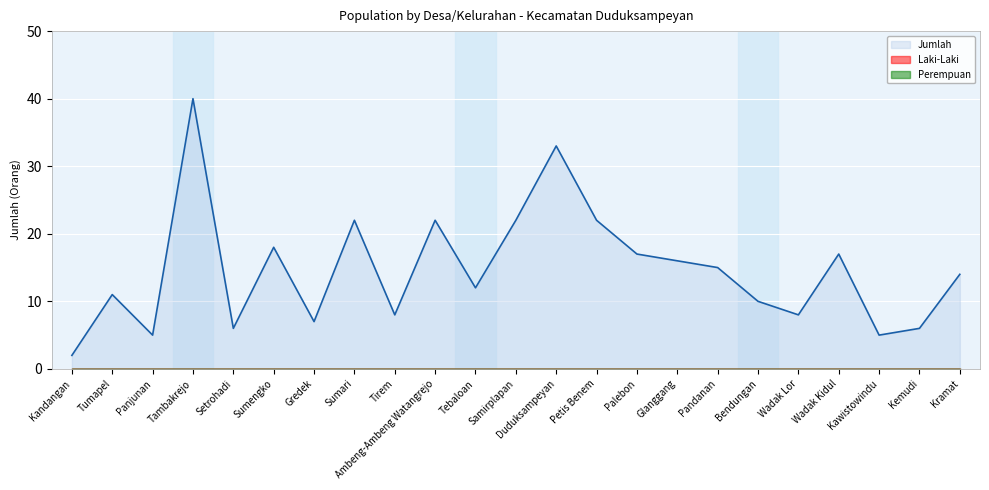

Reading right to left, transcribe all the data shown in this chart.

Jumlah: Kramat=14	Kemudi=6	Kawistowindu=5	Wadak Kidul=17	Wadak Lor=8	Bendungan=10	Pandanan=15	Glanggang=16	Palebon=17	Petis Benem=22	Duduksampeyan=33	Samirplapan=22	Tebaloan=12	Ambeng-Ambeng Watangrejo=22	Tirem=8	Sumari=22	Gredek=7	Sumengko=18	Setrohadi=6	Tambakrejo=40	Panjunan=5	Tumapel=11	Kandangan=2
Laki-Laki: Kramat=0	Kemudi=0	Kawistowindu=0	Wadak Kidul=0	Wadak Lor=0	Bendungan=0	Pandanan=0	Glanggang=0	Palebon=0	Petis Benem=0	Duduksampeyan=0	Samirplapan=0	Tebaloan=0	Ambeng-Ambeng Watangrejo=0	Tirem=0	Sumari=0	Gredek=0	Sumengko=0	Setrohadi=0	Tambakrejo=0	Panjunan=0	Tumapel=0	Kandangan=0
Perempuan: Kramat=0	Kemudi=0	Kawistowindu=0	Wadak Kidul=0	Wadak Lor=0	Bendungan=0	Pandanan=0	Glanggang=0	Palebon=0	Petis Benem=0	Duduksampeyan=0	Samirplapan=0	Tebaloan=0	Ambeng-Ambeng Watangrejo=0	Tirem=0	Sumari=0	Gredek=0	Sumengko=0	Setrohadi=0	Tambakrejo=0	Panjunan=0	Tumapel=0	Kandangan=0